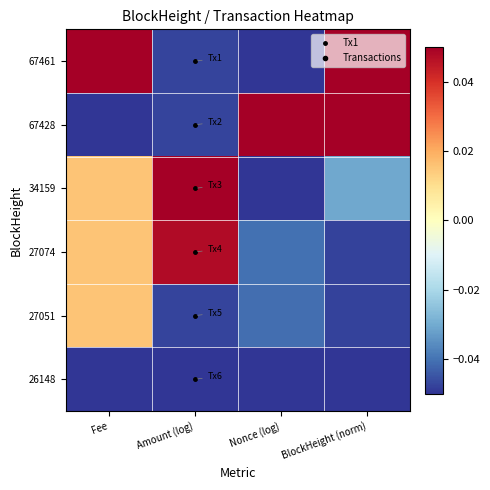

What is the total value across all series at BlockHeight (norm)?

-0.1